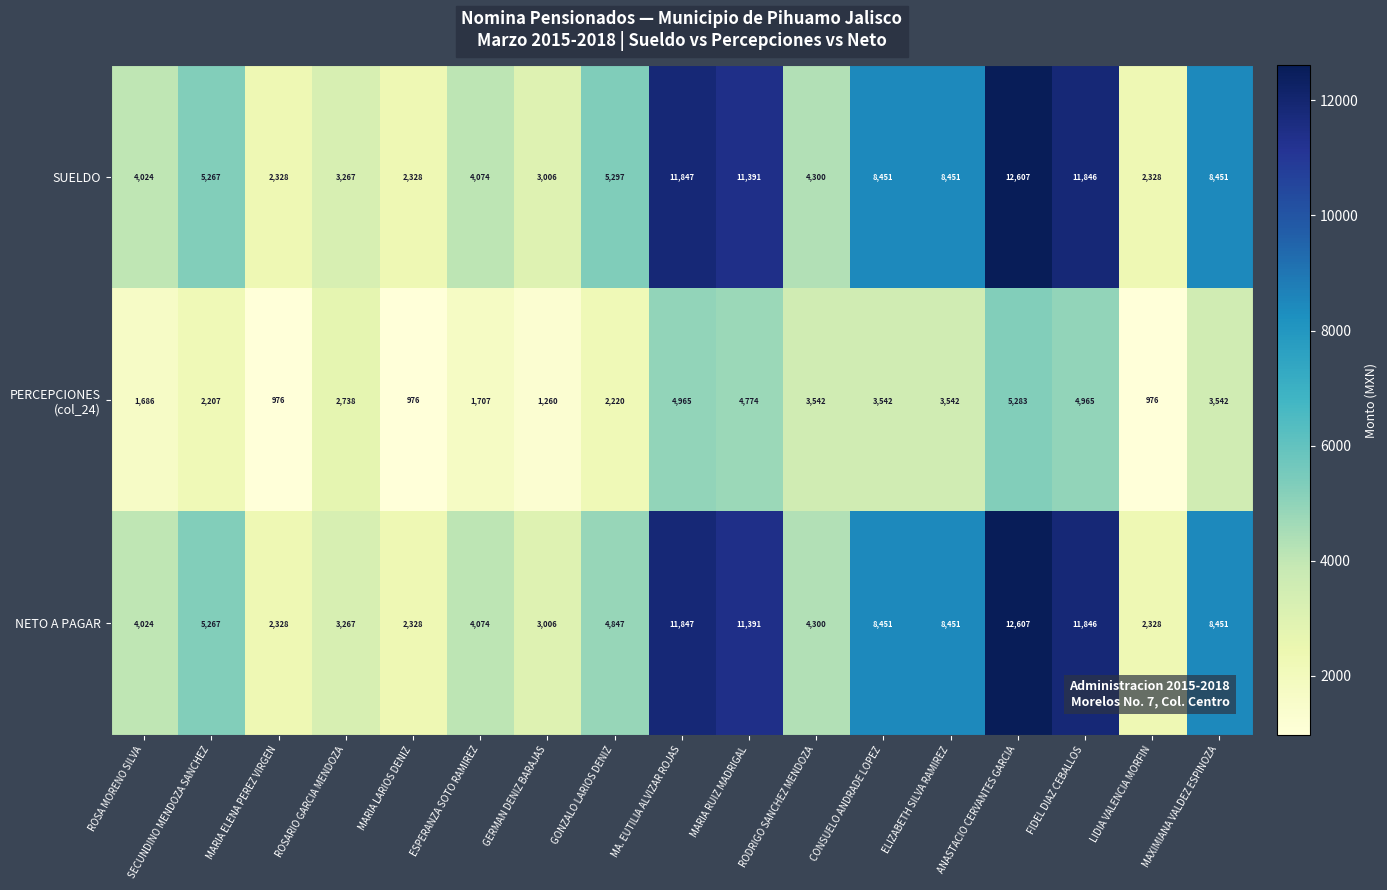

Which series has the largest total across all categories?

SUELDO